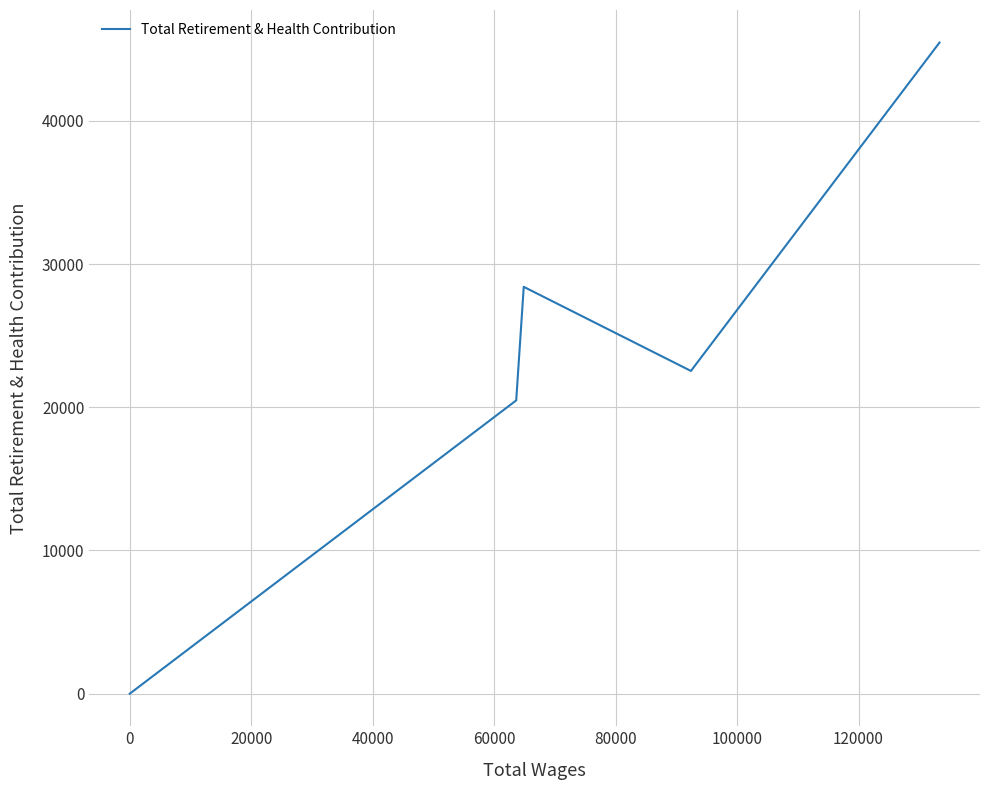

How many distinct data groups are displayed?

1